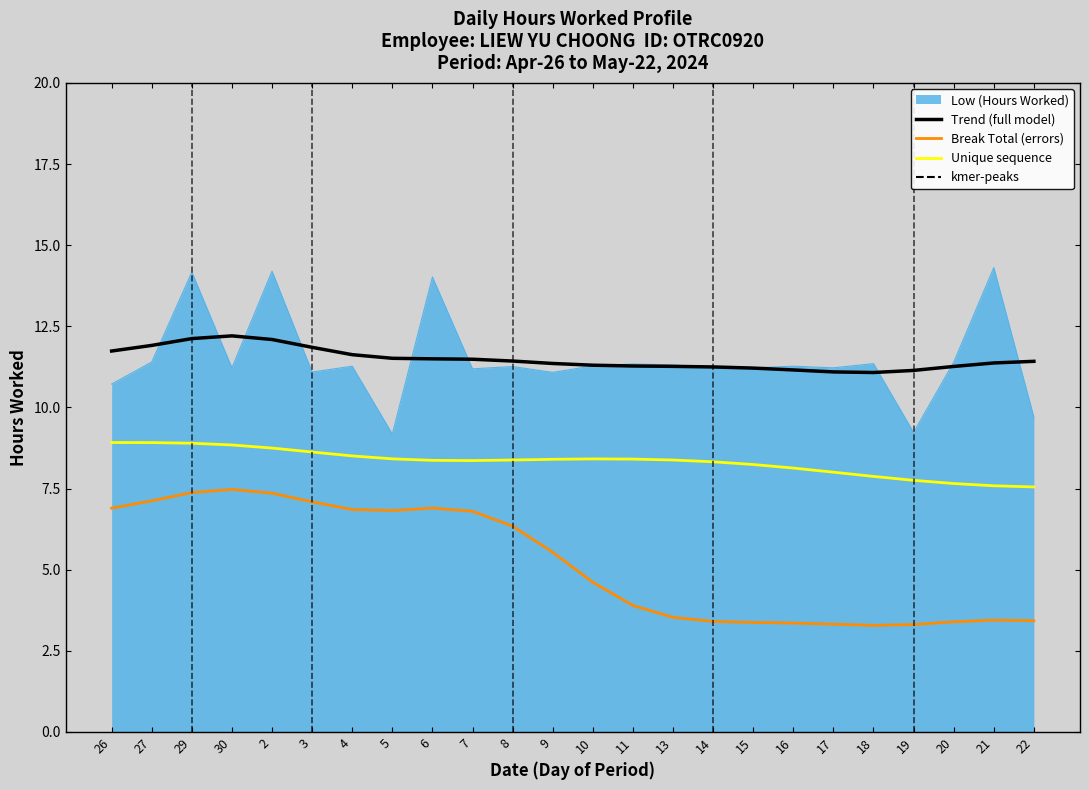

List the series in order of their peak value, highest first.

Low (Hours Worked), Trend (full model), Unique sequence, Break Total (errors)